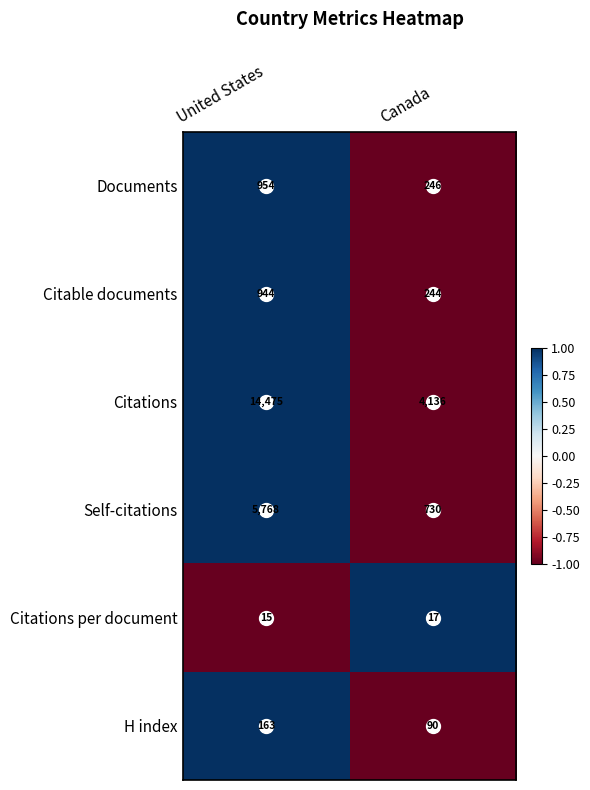

Rank the series by their maximum value, from highest to lowest.

Citations, Self-citations, Documents, Citable documents, H index, Citations per document